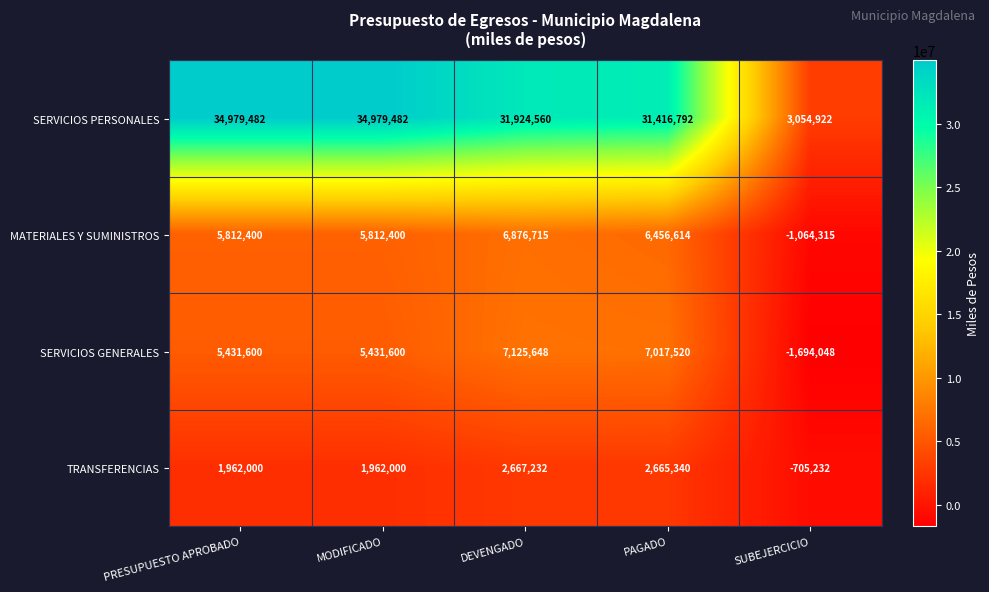

The TRANSFERENCIAS series shows 1962000 at MODIFICADO. True or false?

True